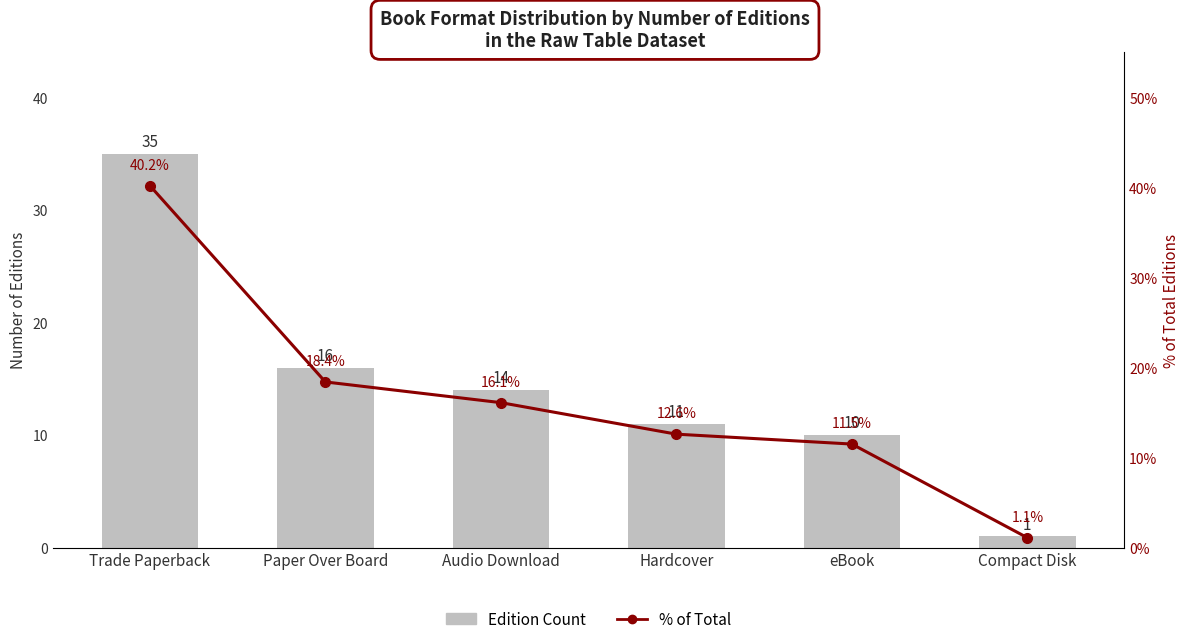

Which has a higher value, Paper Over Board or Trade Paperback?

Trade Paperback